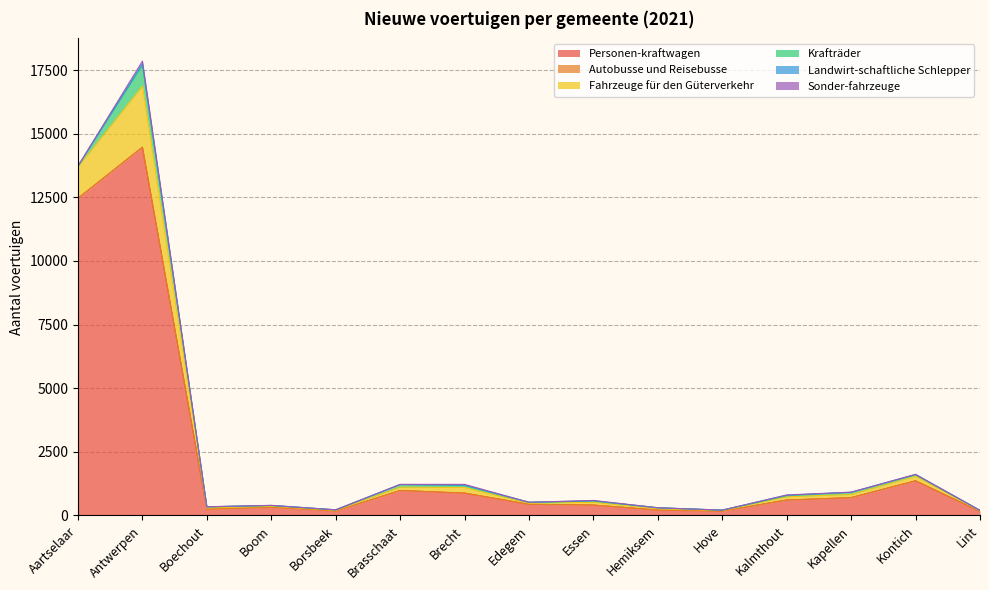

Reading left to right, what are all the values shown in this chart?

Personen-kraftwagen: 12464	14471	251	321	177	981	878	438	409	213	170	607	702	1363	160
Autobusse und Reisebusse: 3	4	1	0	0	0	1	2	0	0	0	0	0	0	0
Fahrzeuge für den Güterverkehr: 1227	2403	46	41	29	131	219	39	112	54	23	127	123	180	25
Krafträder: 33	812	39	30	15	100	77	39	45	35	17	43	82	54	14
Landwirt-schaftliche Schlepper: 2	60	4	2	1	3	14	0	12	0	0	20	4	12	1
Sonder-fahrzeuge: 7	104	2	4	1	8	33	1	13	1	1	9	6	8	1